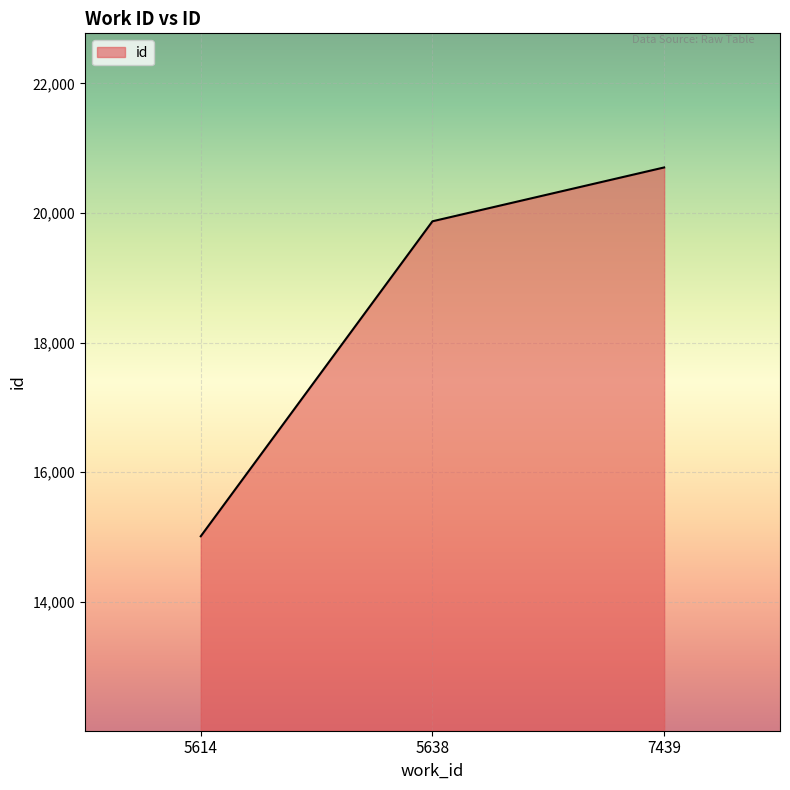

List the labels in order of value, smallest first.

5614, 5638, 7439